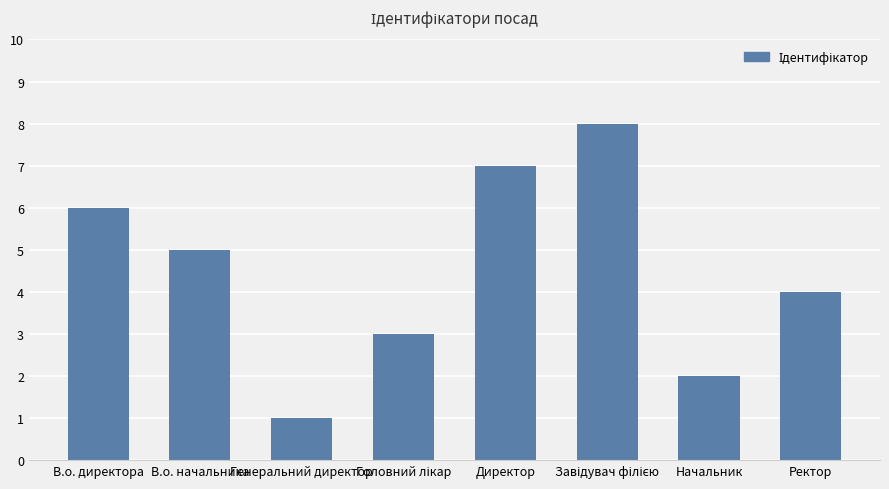

Count the values in the range 3 to 7.

5